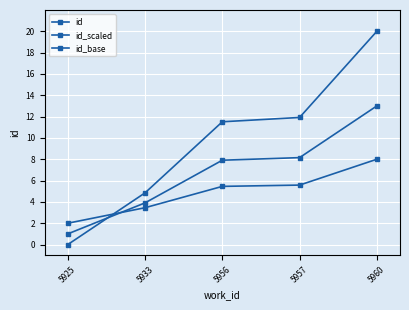

How many lines are shown in the chart?

3